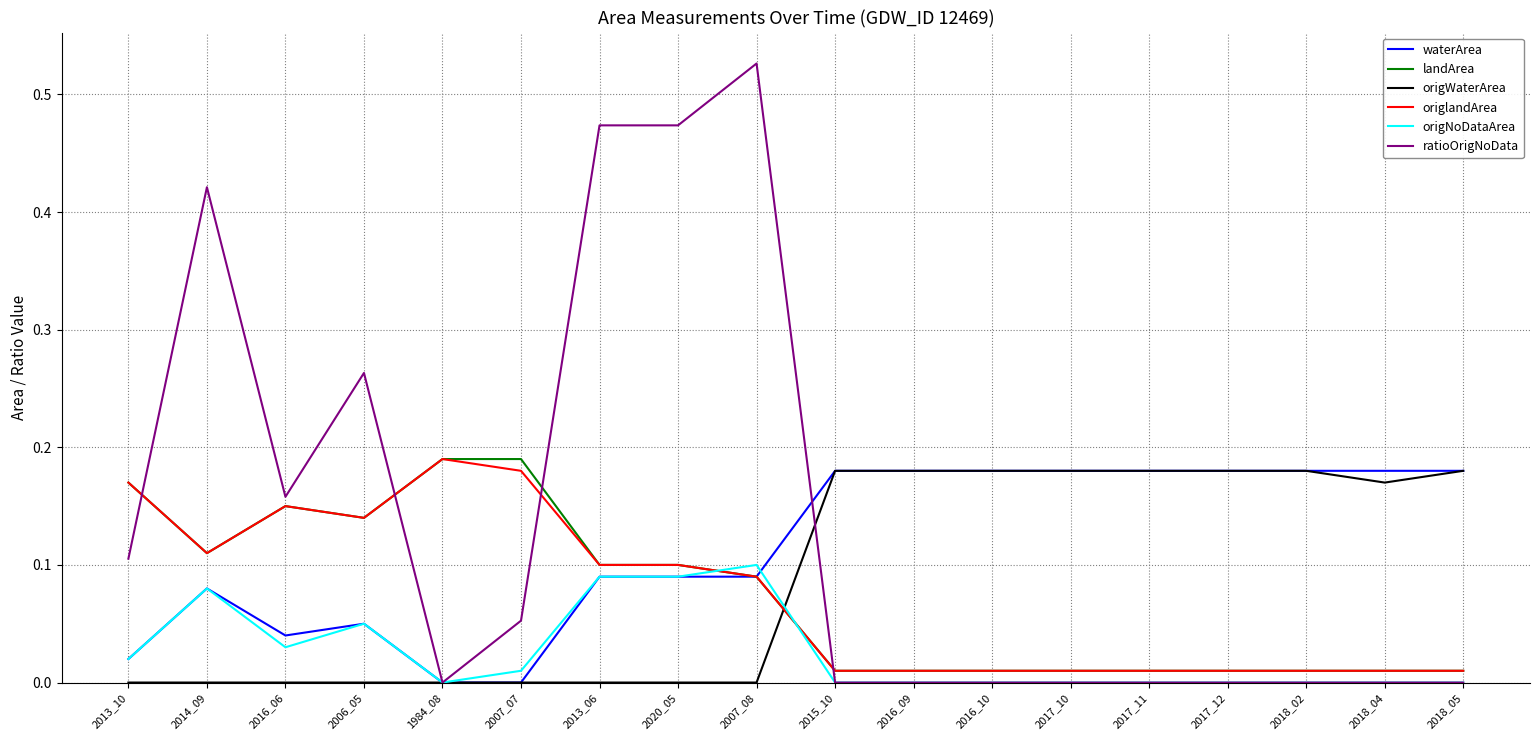

True or false: origWaterArea has a value of -0.1 at 2014_09.

False